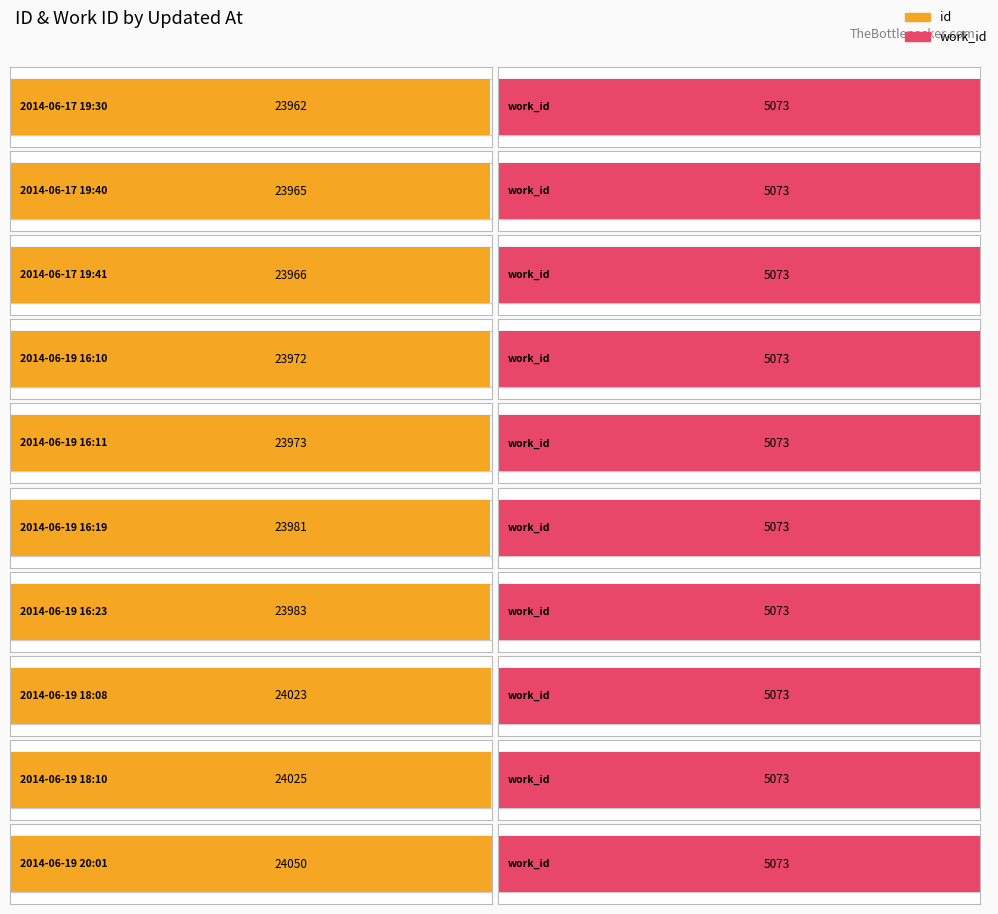

What is the lowest value of the work_id series?

5073